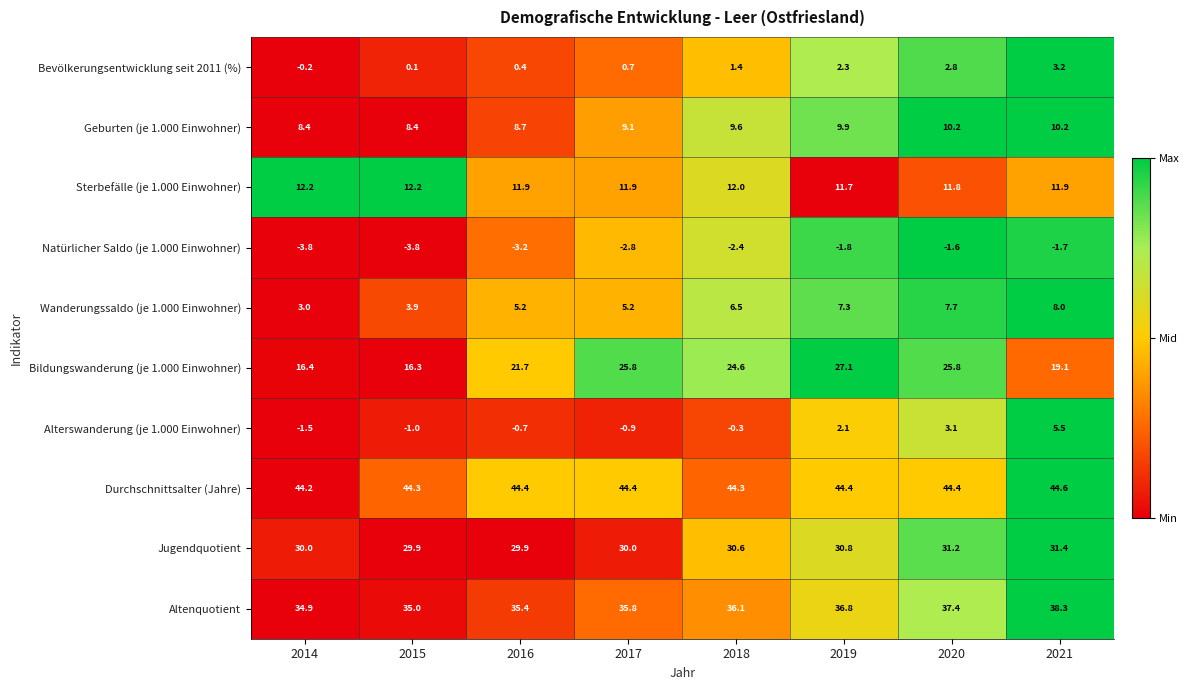

What is the difference between the Alterswanderung (je 1.000 Einwohner) values at 2017 and 2020?

4.0